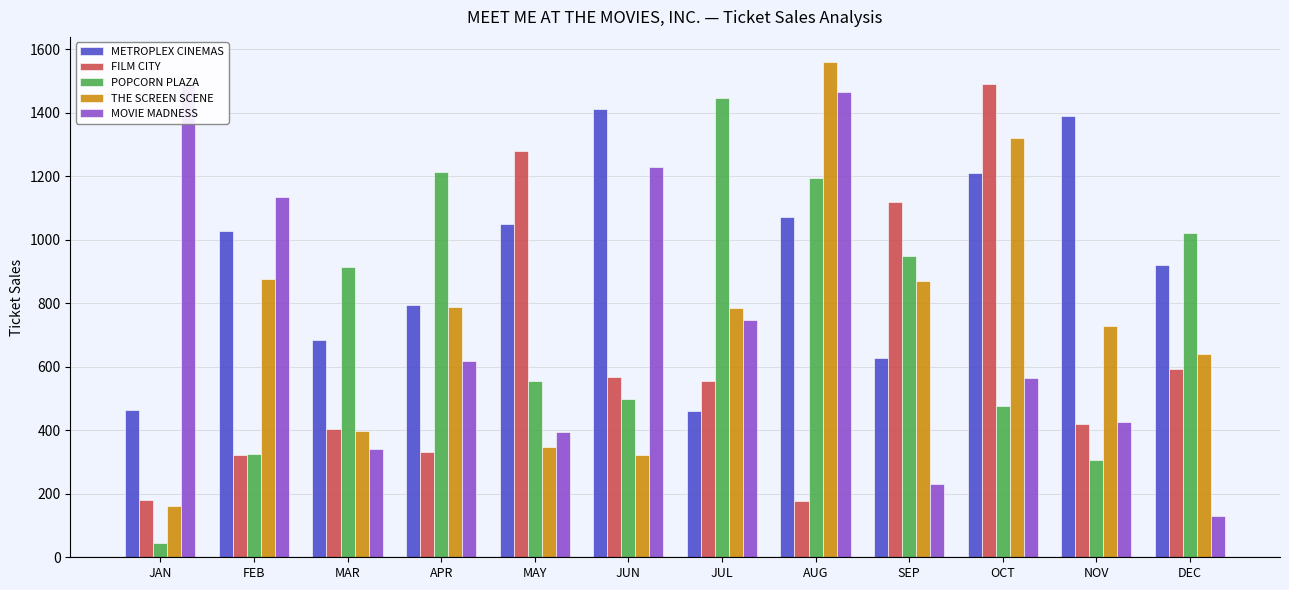

At how many categories does at least one series exceed 966?

11